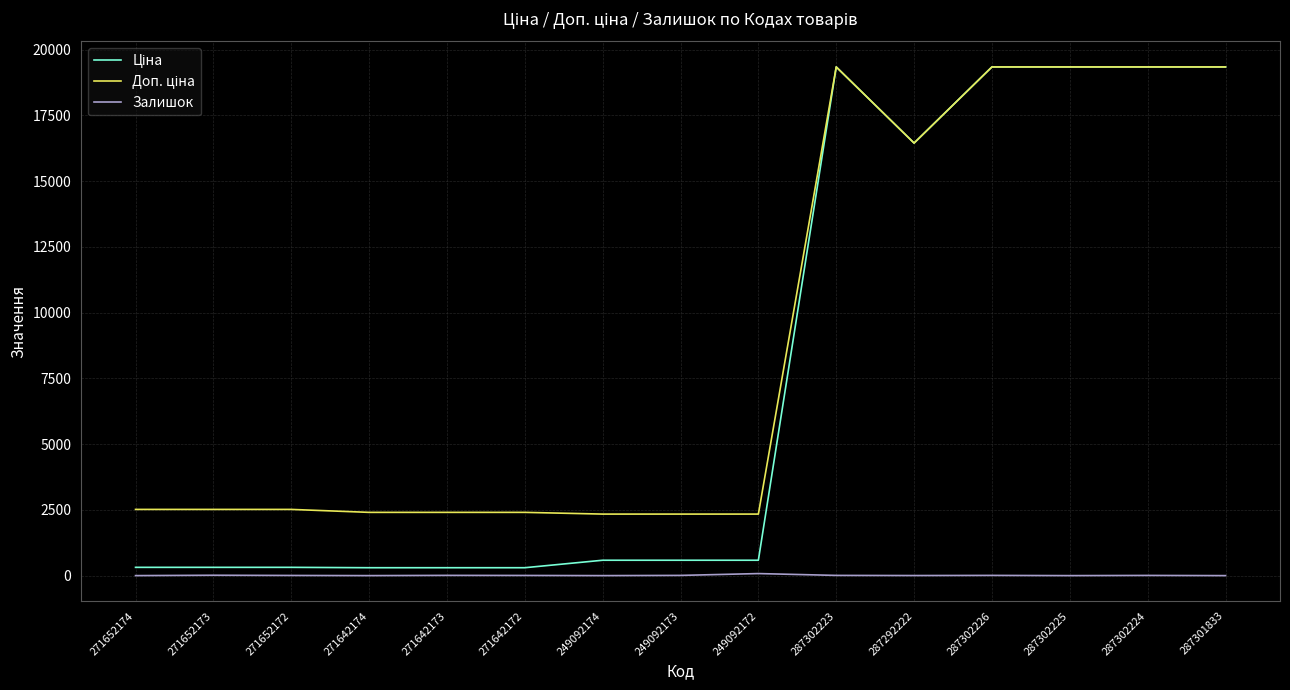

What is the maximum value shown in the chart?

19343.1